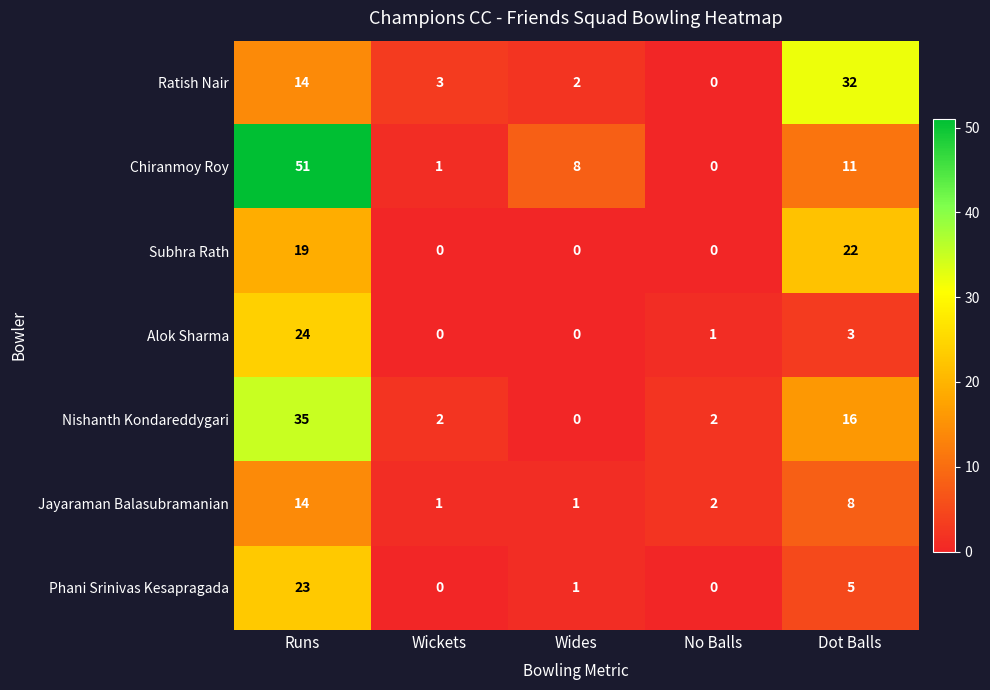

Which series has the largest total across all categories?

Chiranmoy Roy